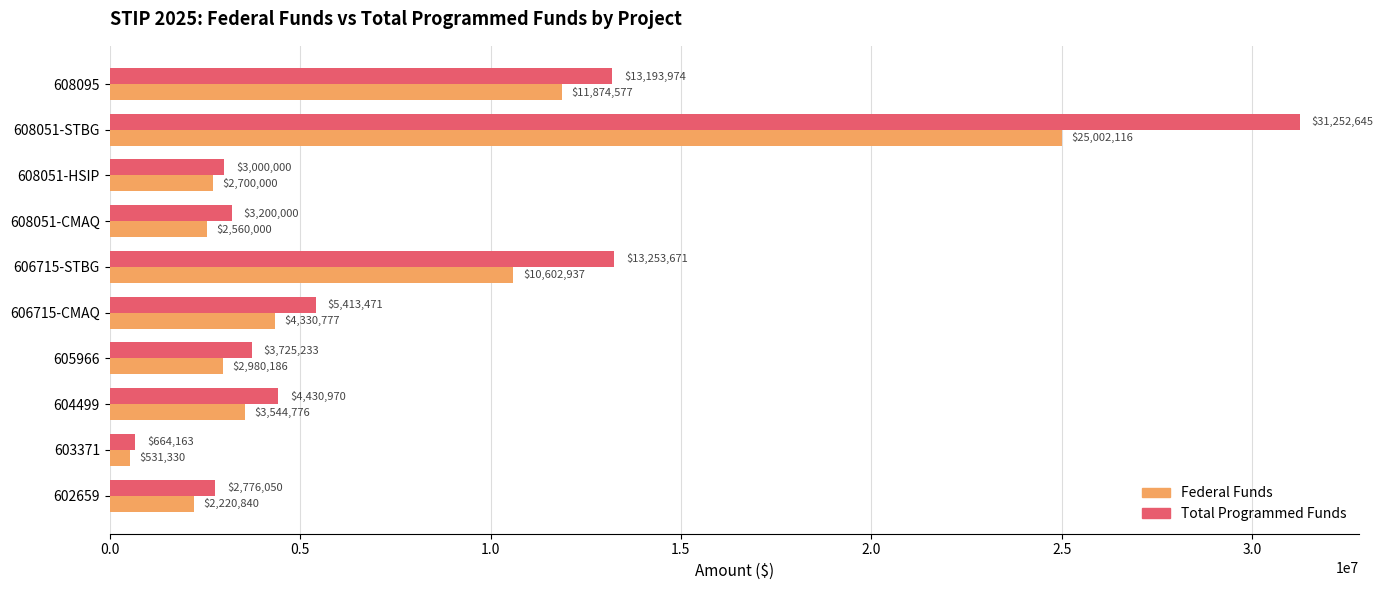

Where is Federal Funds nearest to the value 12766723?

608095